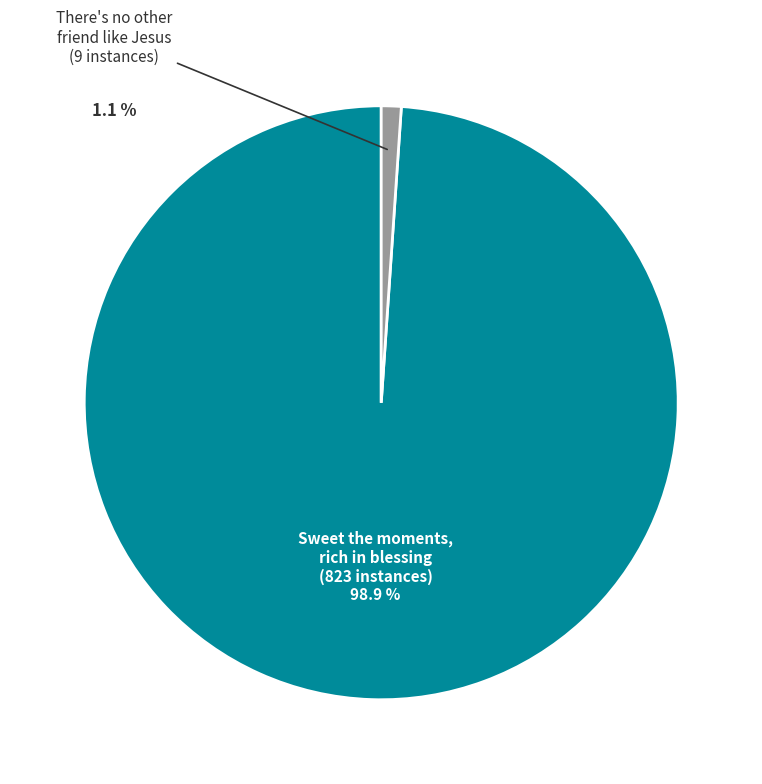

To the nearest percent, what is the average slice percentage?

50%